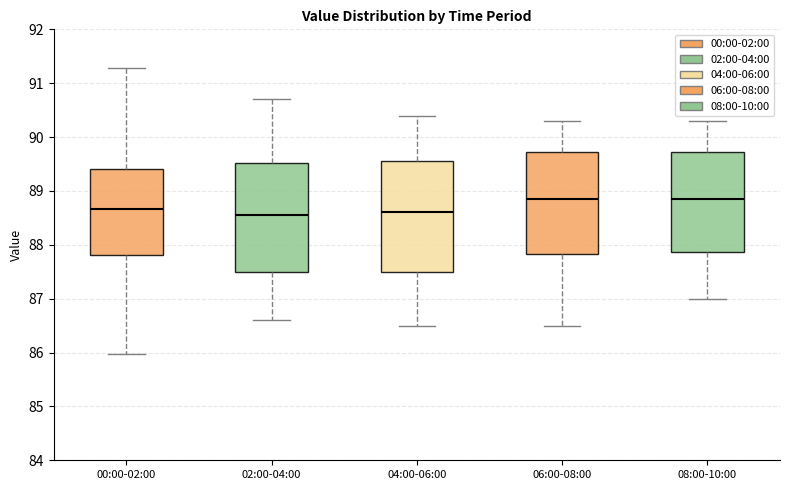

Reading left to right, read every box against the y-axis: the position of its median line, the range the box covers, and the ends of its whiskers. The values are not printed on the chart, so give them approximately, as read against the axis.

00:00-02:00: median 88.7, box 87.8 to 89.4, whiskers 86.0 to 91.3
02:00-04:00: median 88.6, box 87.5 to 89.5, whiskers 86.6 to 90.7
04:00-06:00: median 88.6, box 87.5 to 89.6, whiskers 86.5 to 90.4
06:00-08:00: median 88.9, box 87.8 to 89.7, whiskers 86.5 to 90.3
08:00-10:00: median 88.9, box 87.9 to 89.7, whiskers 87.0 to 90.3